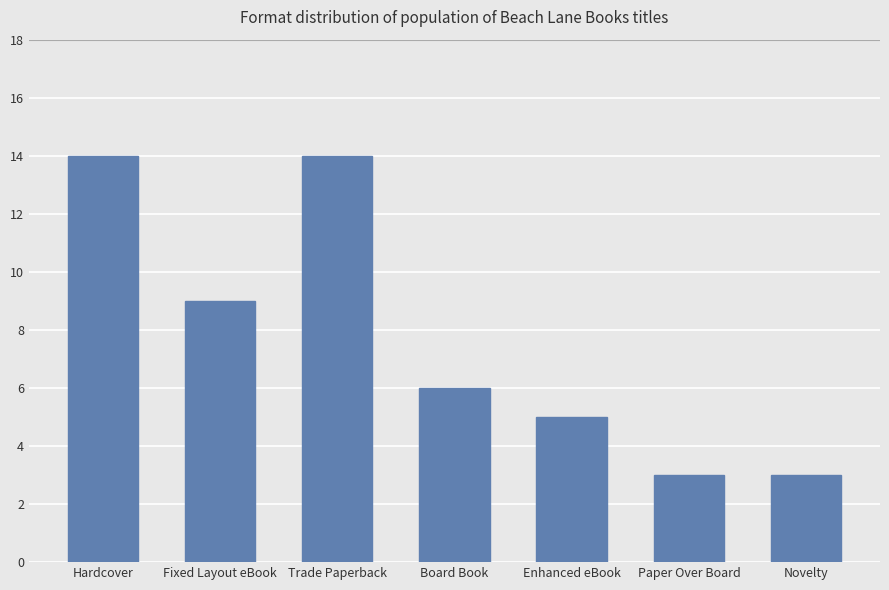

Between Trade Paperback and Enhanced eBook, which is larger?

Trade Paperback